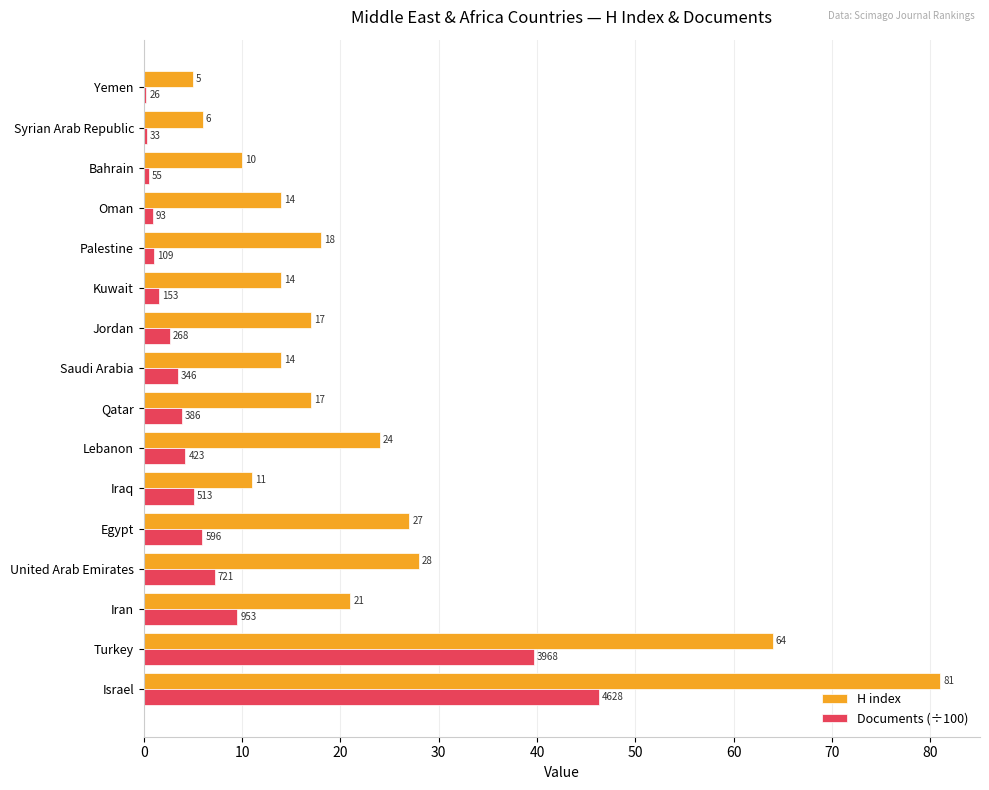

List the series in order of their overall mean, lowest first.

Documents (÷100), H index